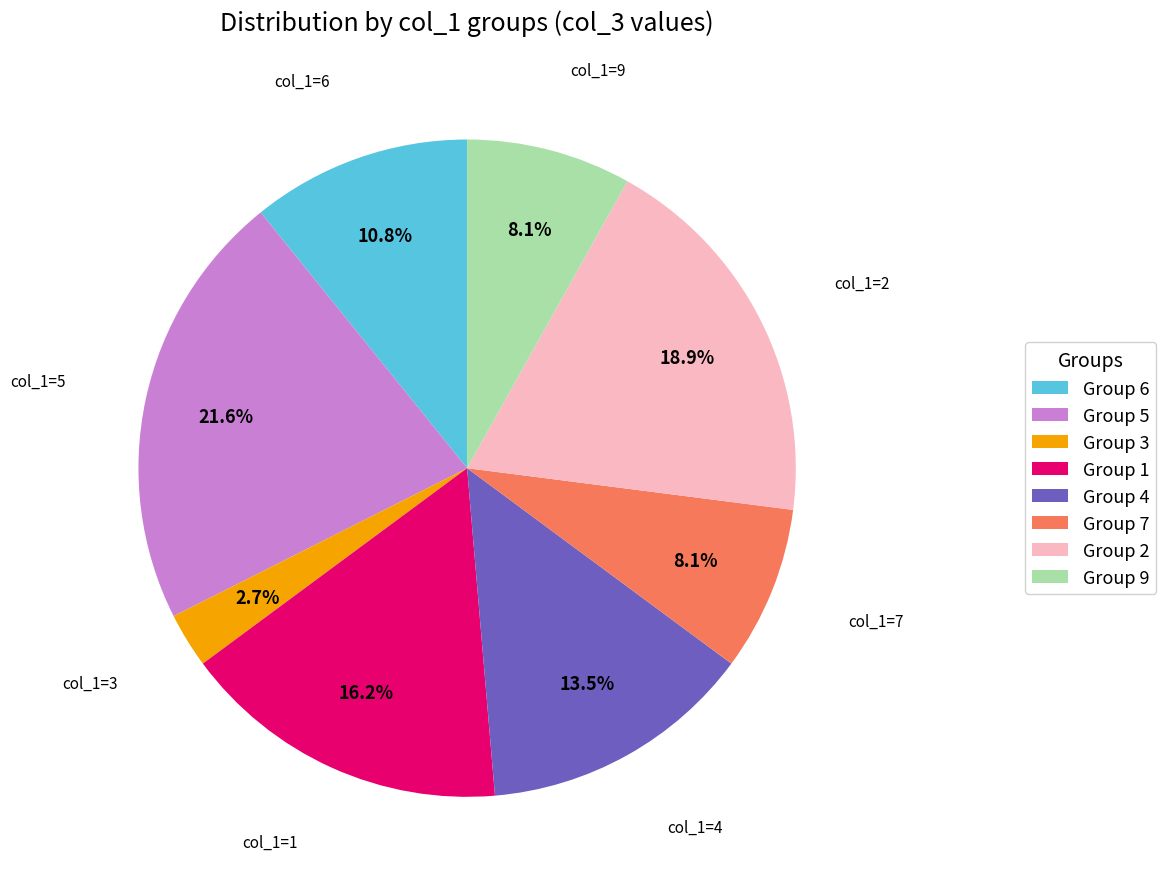

What percentage is NOT represented by Group 3?

97.3%